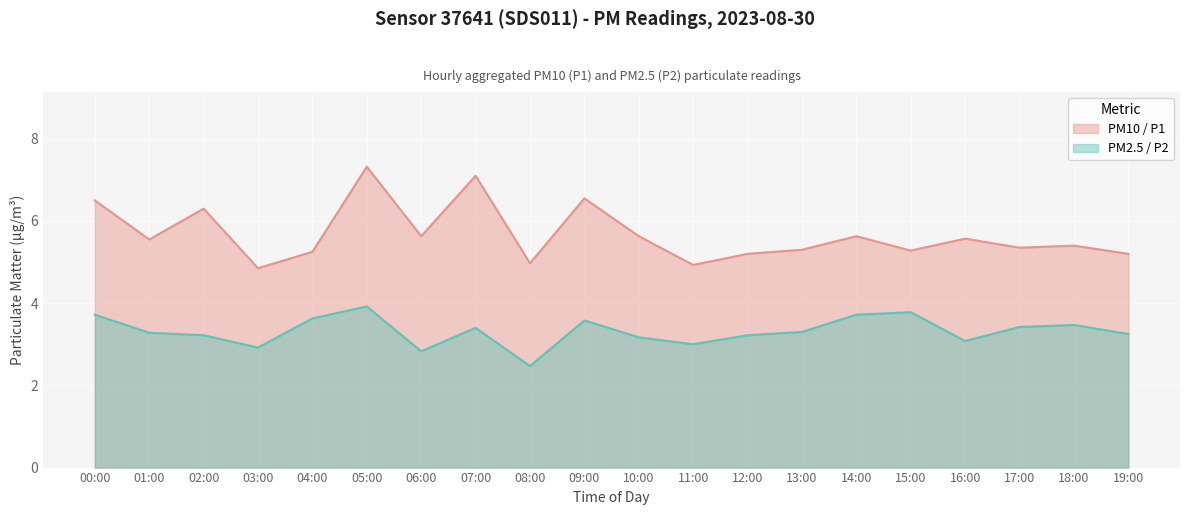

Rank the series by their average value, from highest to lowest.

PM10 / P1, PM2.5 / P2